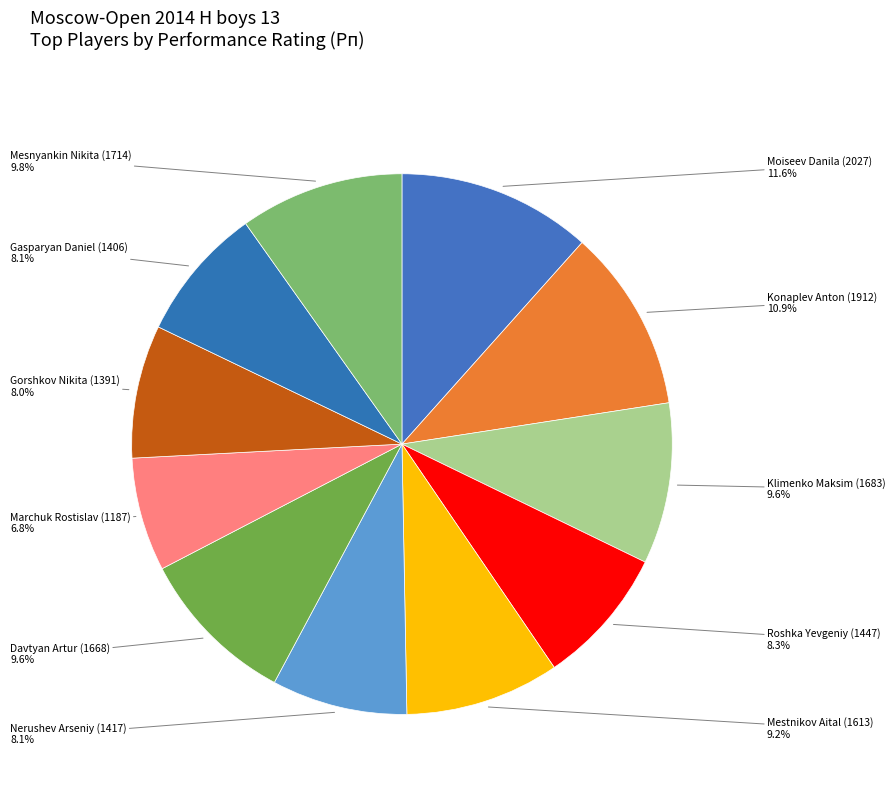

Is the sum of Konaplev Anton (1912) and Nerushev Arseniy (1417) greater than half?

No